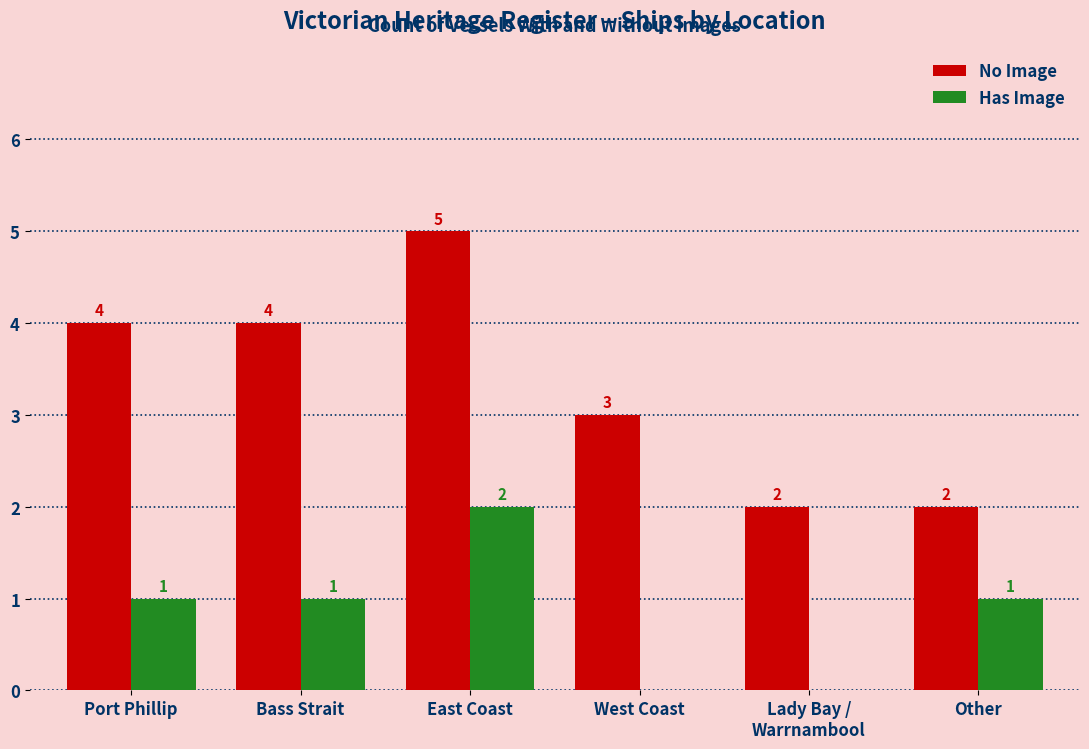

Where is No Image nearest to the value 3?

West Coast